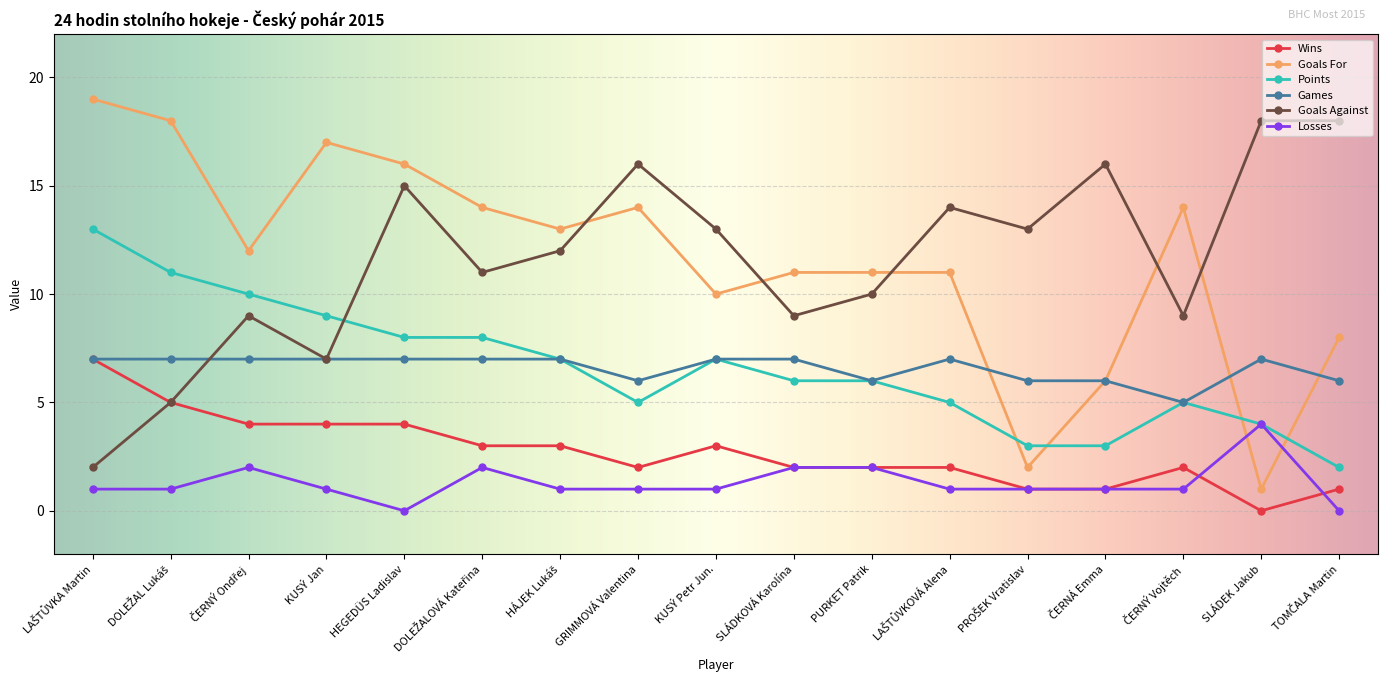

Which category has the highest value in the Losses series?

SLÁDEK Jakub